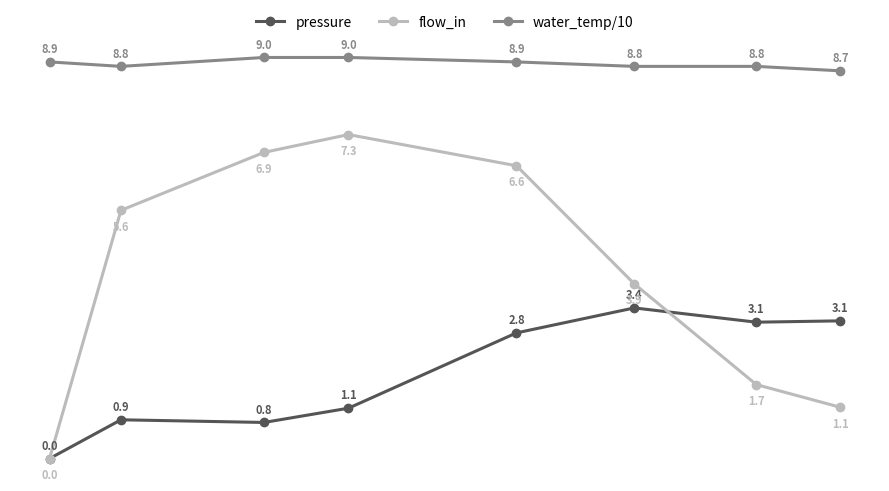

True or false: flow_in and water_temp/10 intersect in this chart.

False